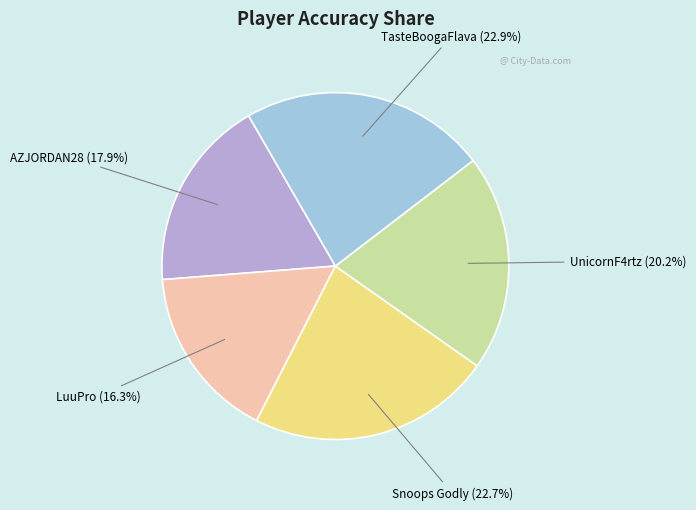

Between UnicornF4rtz and Snoops Godly, which is larger?

Snoops Godly